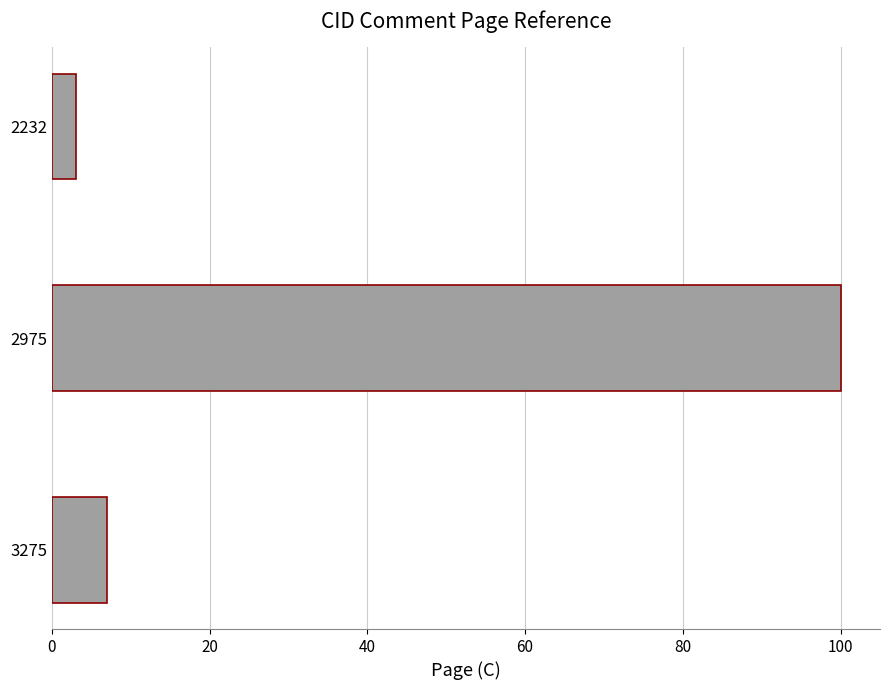

Rank the categories by value from lowest to highest.

2232, 3275, 2975